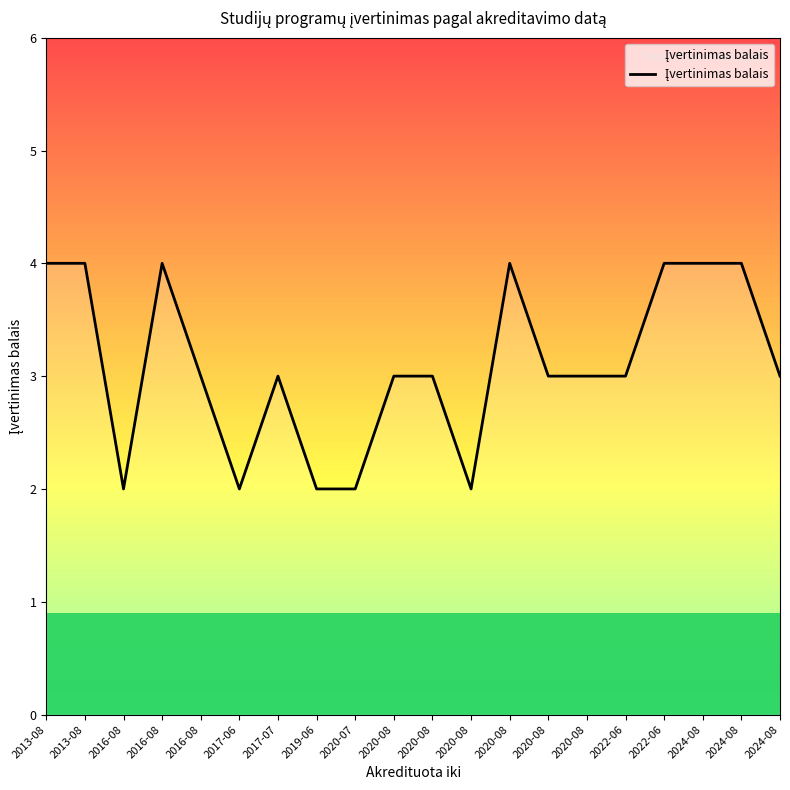

Which category has the lowest value across all series?

2016-08